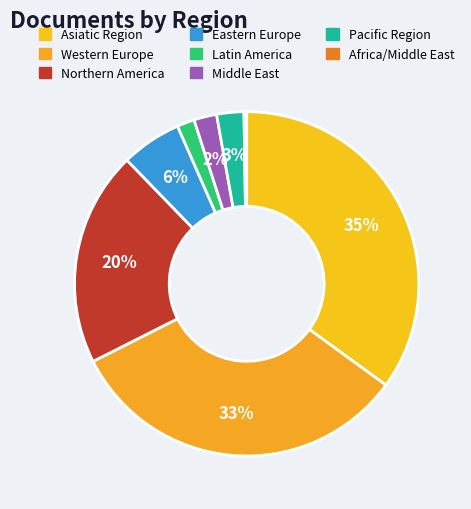

How many slices are in this pie chart?

8